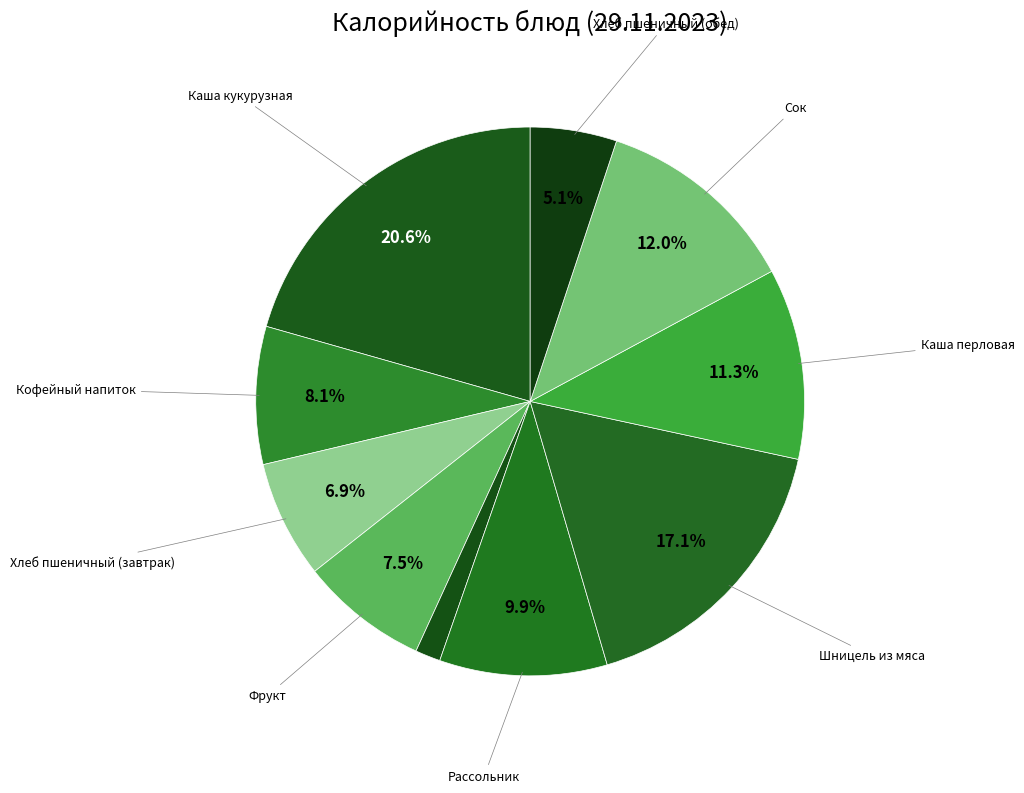

How many segments does this pie chart have?

10